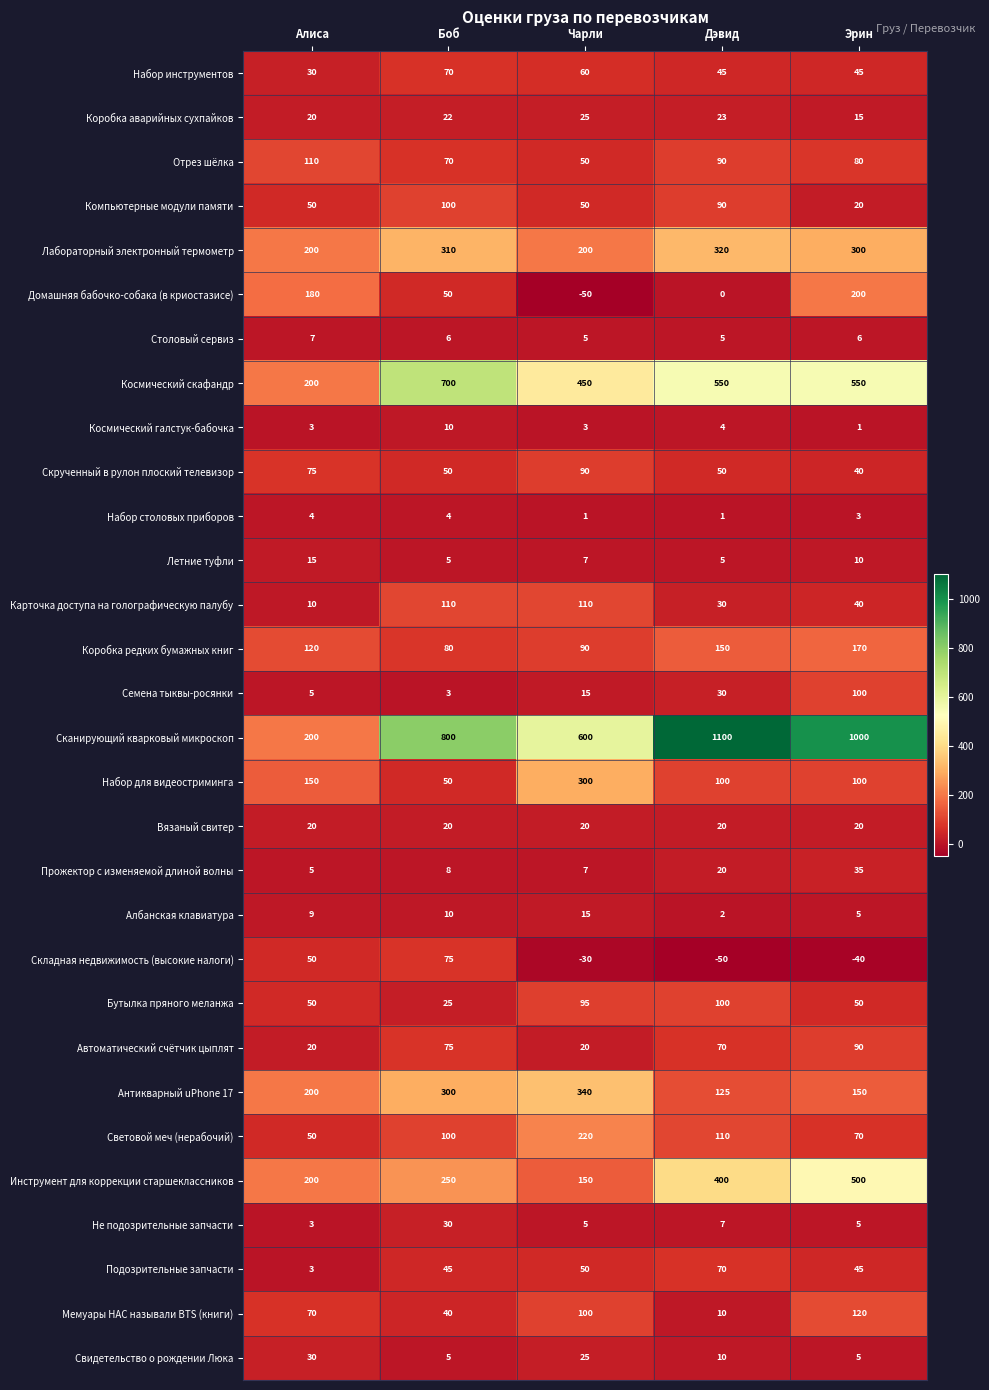

Between Алиса and Эрин, which series saw the biggest shift?

Сканирующий кварковый микроскоп